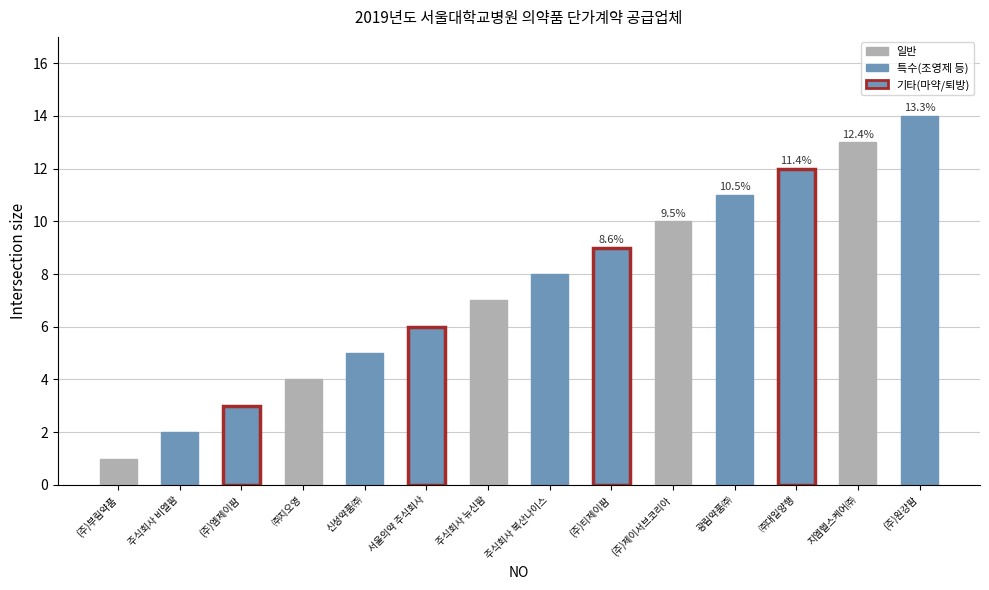

Which has a higher value, (주)티제이팜 or (주)부림약품?

(주)티제이팜